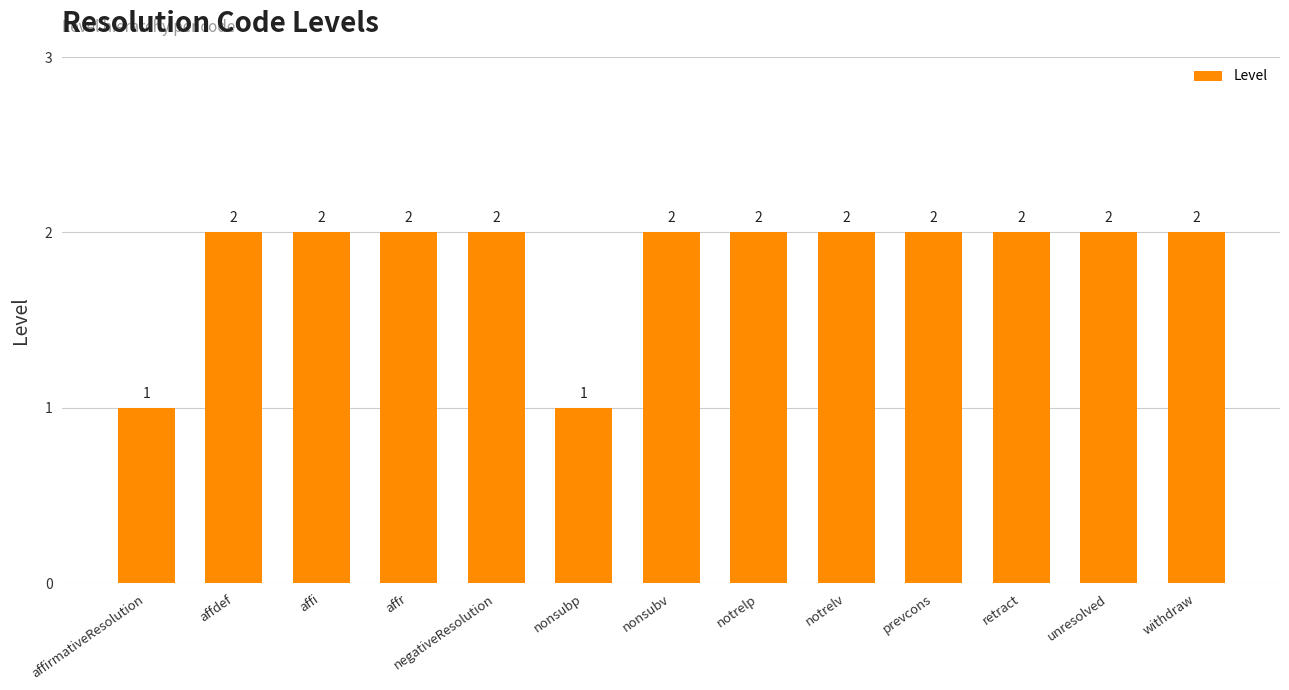

What is the label of the 6th bar from the right?

notrelp